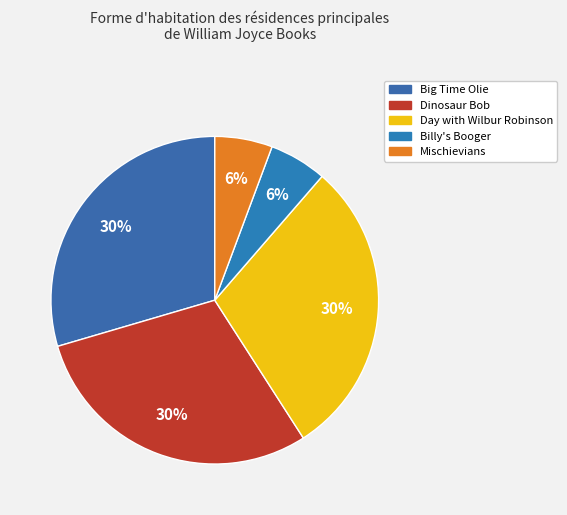

How many segments does this pie chart have?

5